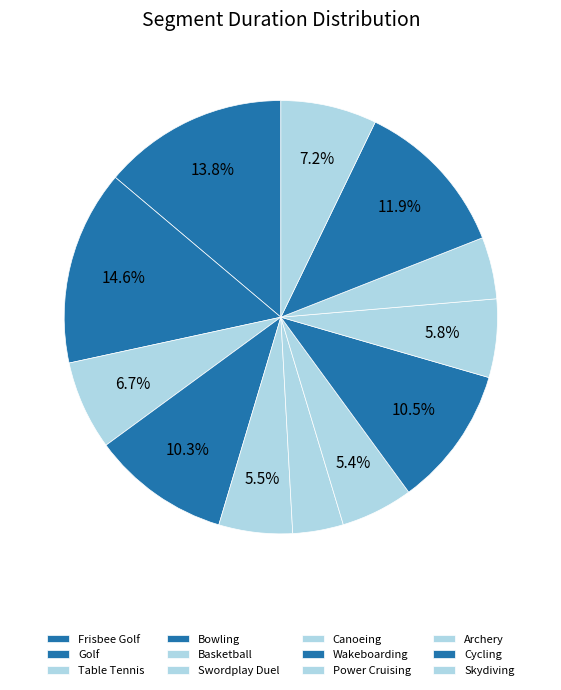

The Wakeboarding slice represents 4% of the pie. True or false?

False